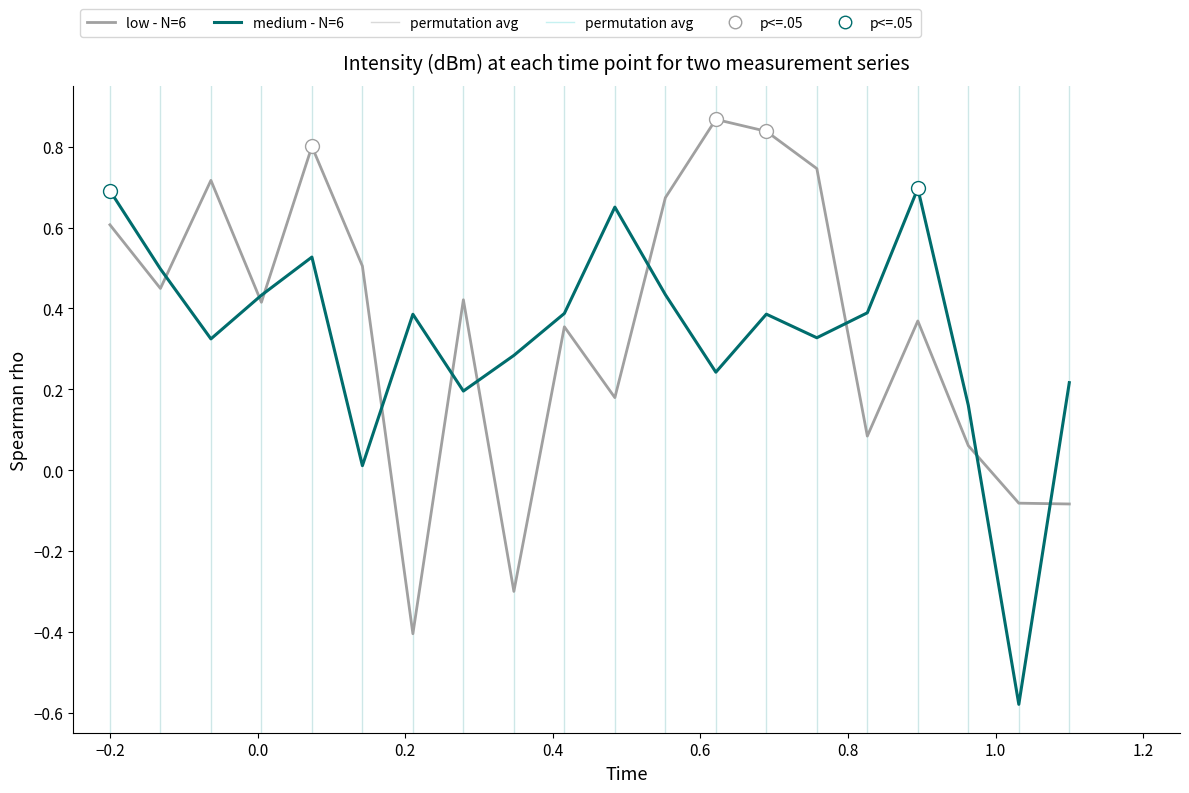

How many lines are shown in the chart?

2